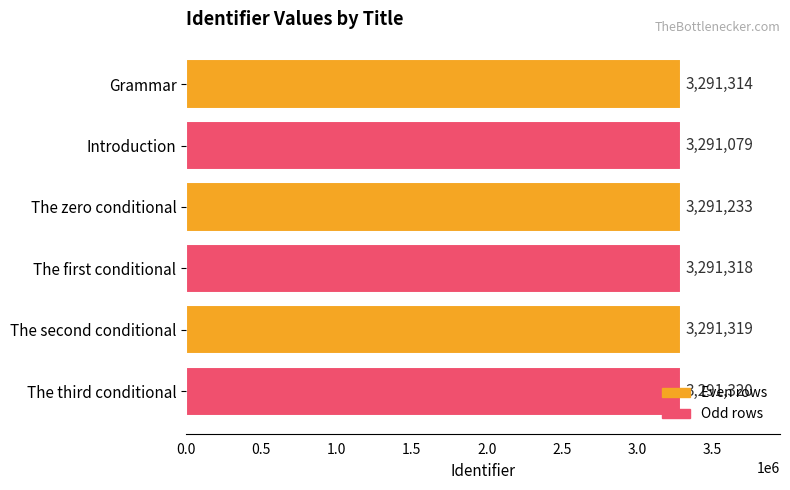

What is the difference between the second highest and minimum values?

240